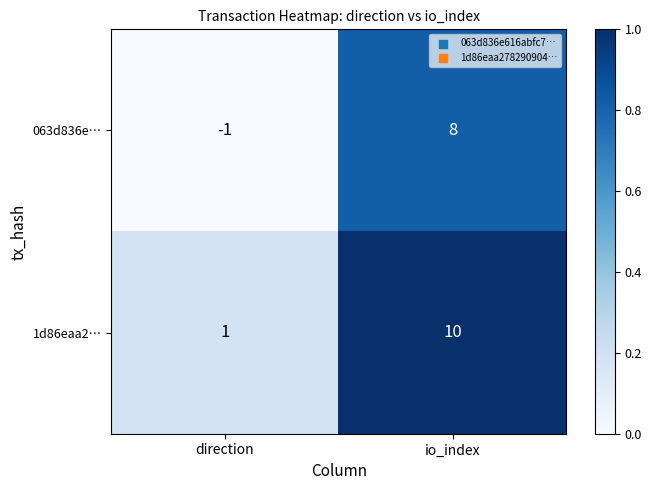

How many values in 063d836e… are below zero?

1